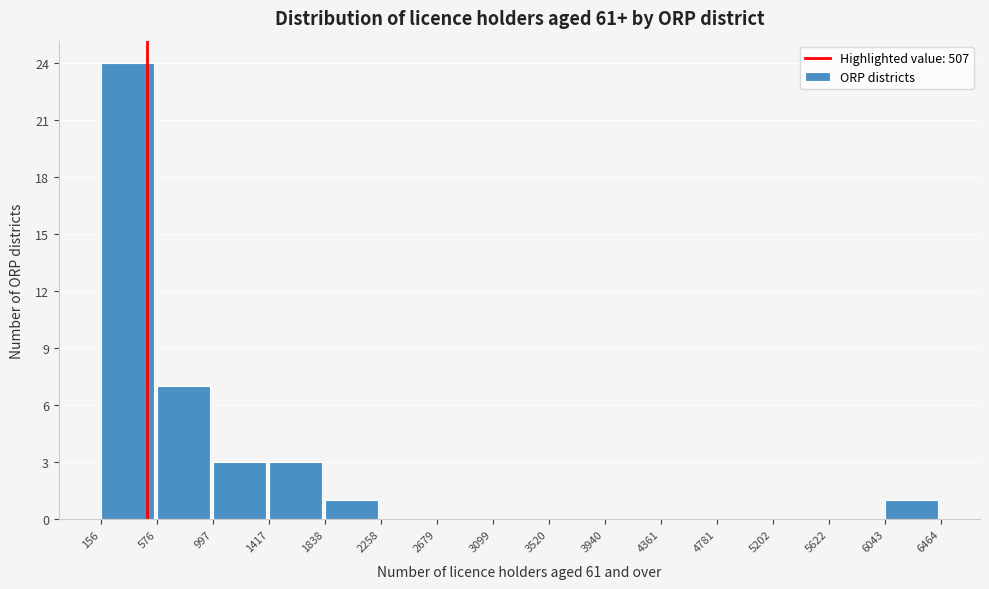

What is the height of the bar covering 6043 to 6464 on the x-axis? The values are not printed on the chart, so give them approximately, as read against the axis.

1